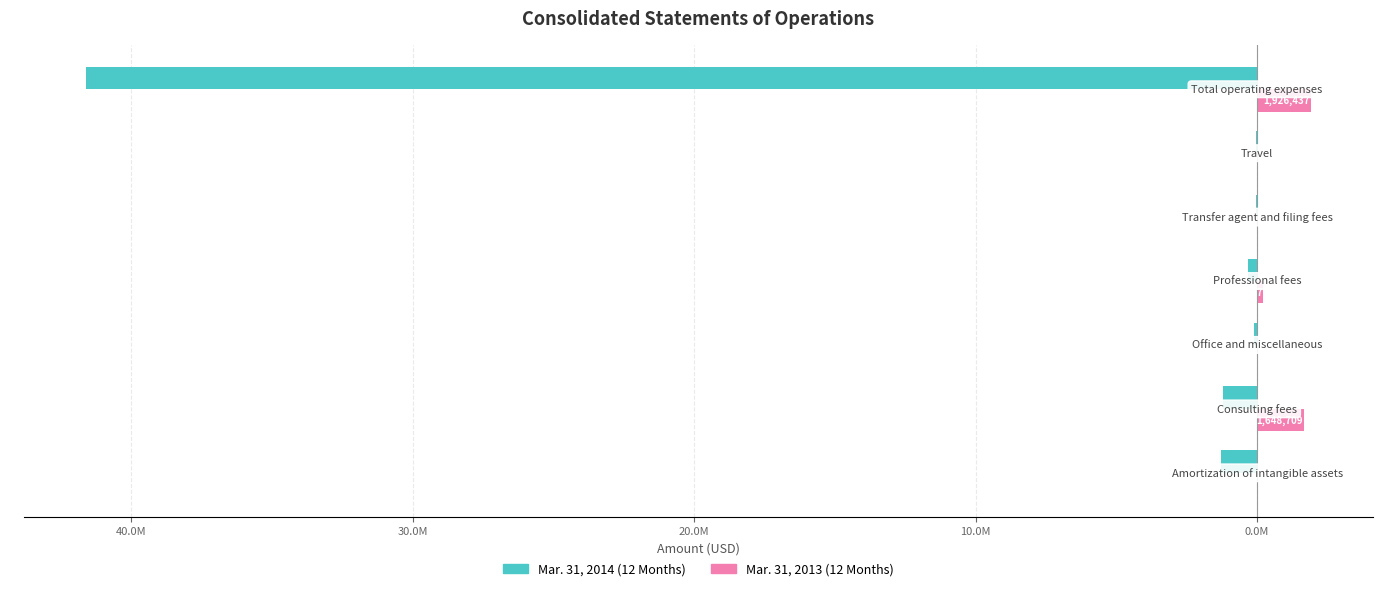

How many series are shown in this chart?

2